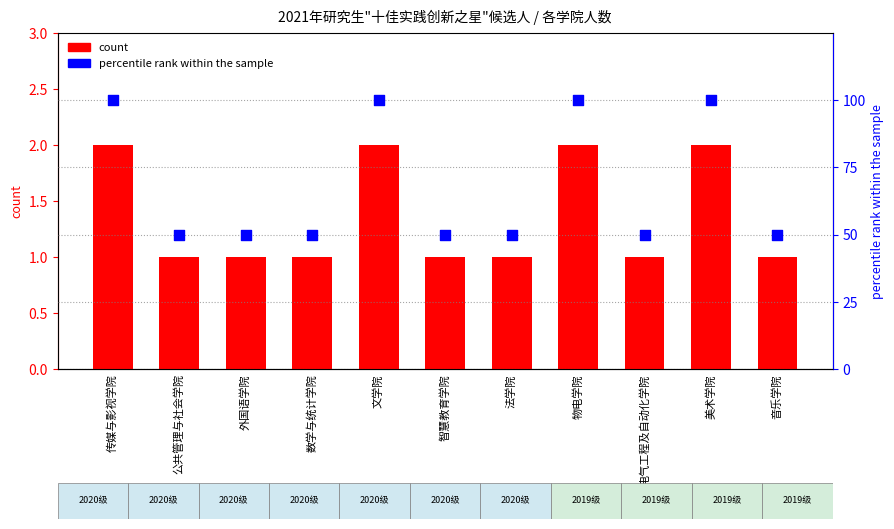

At which category is the sum across all series the highest?

传媒与影视学院